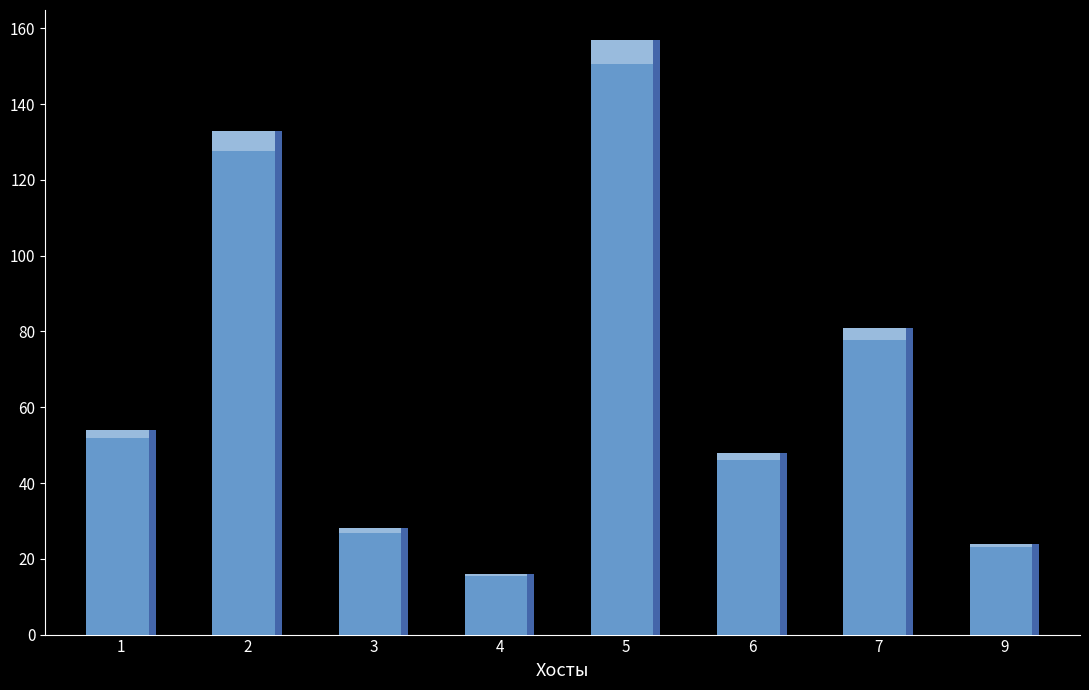

What is the sum of all values?

541